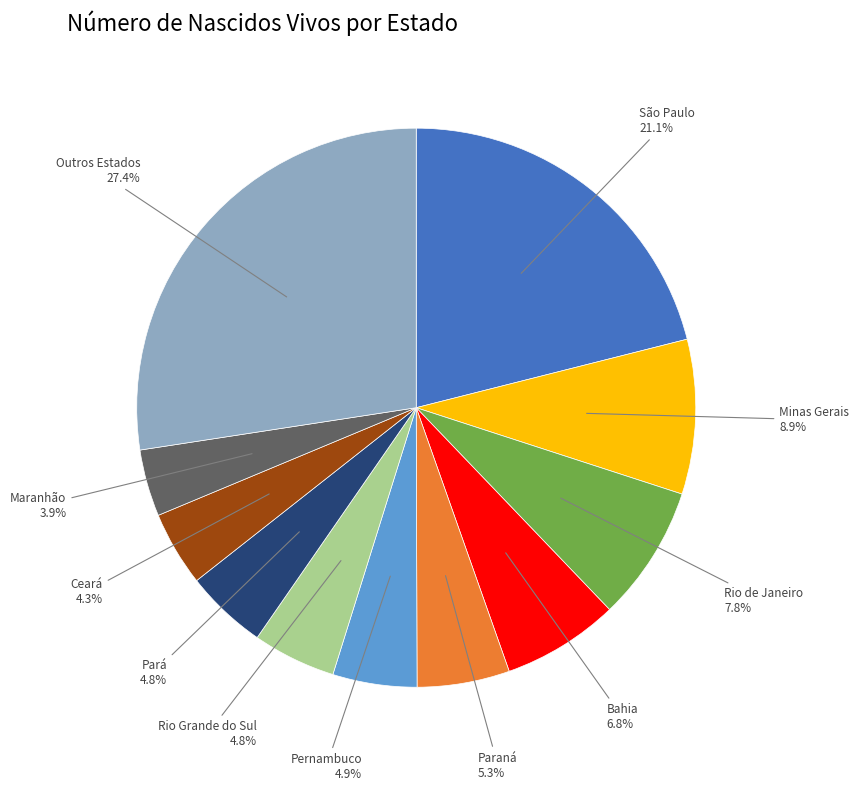

Is there any slice that represents more than half of the pie?

No